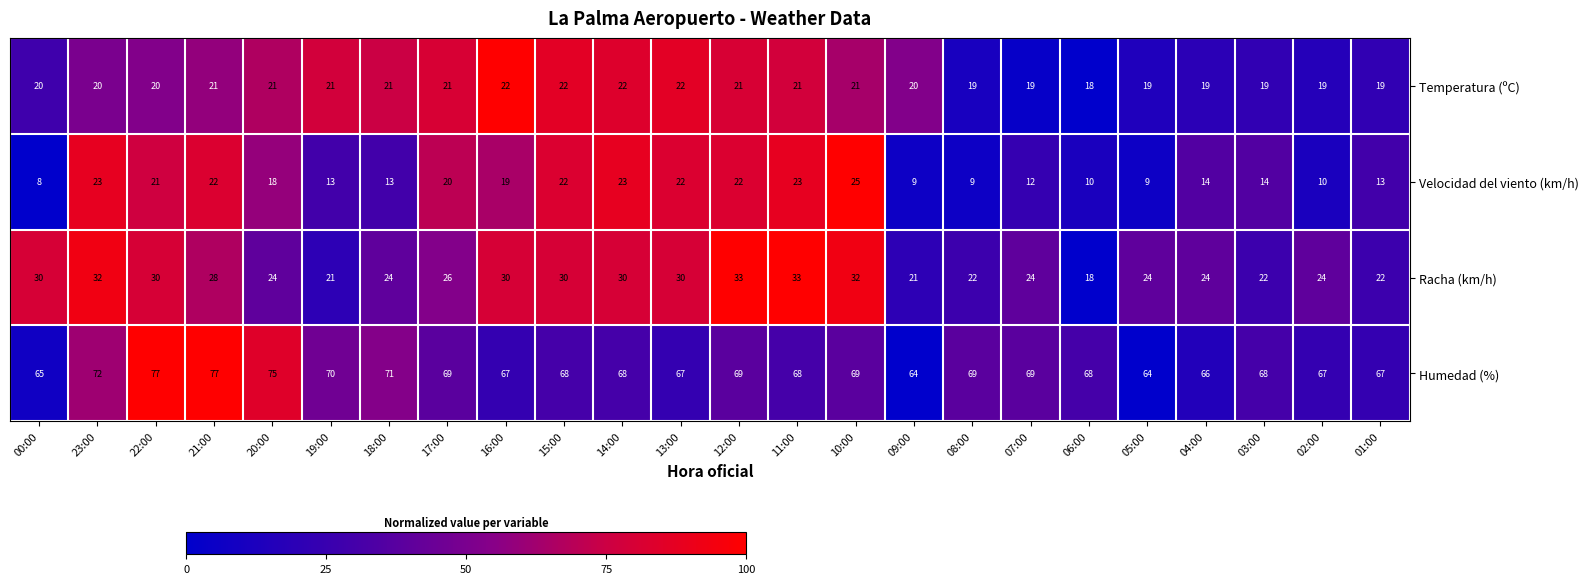

True or false: Humedad (%) has a value of 68 at 15:00.

True